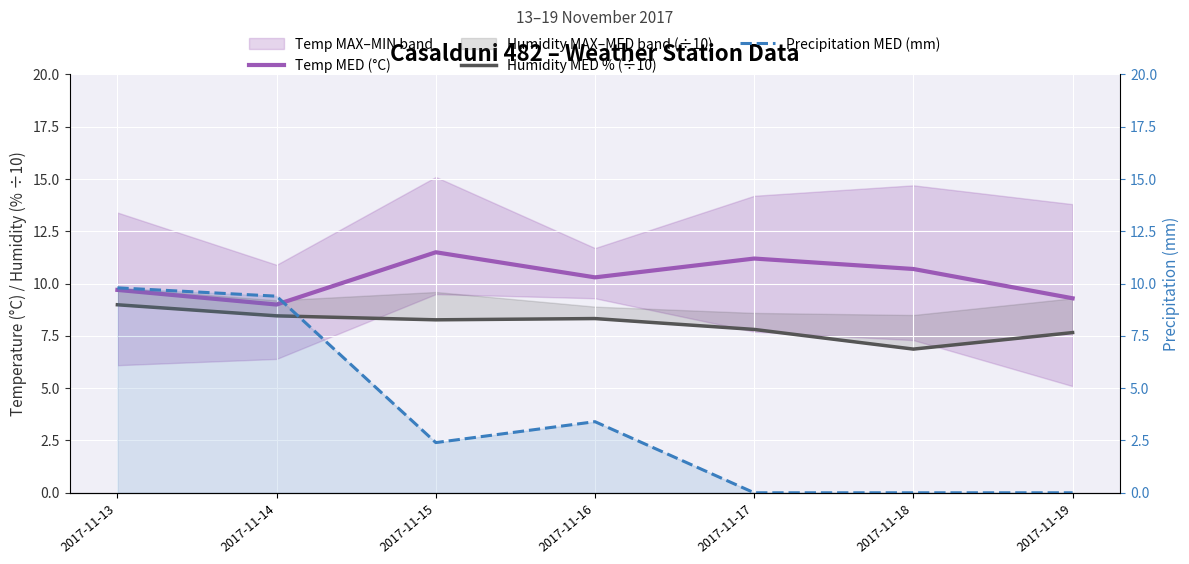

What is the difference between the second highest and second lowest values in the Temp MED (°C) series?

1.9